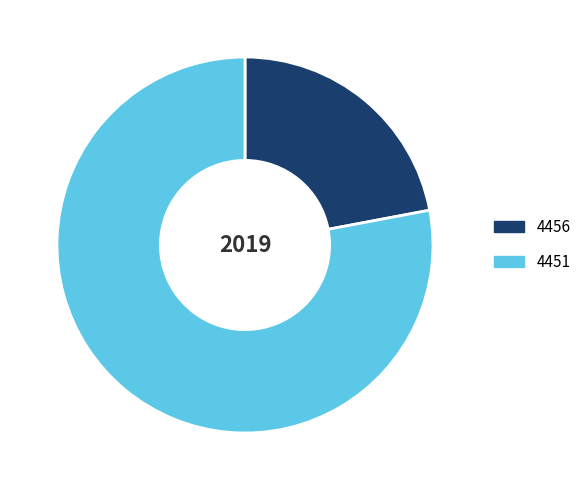

Does 4456 account for over 50% of the chart?

No